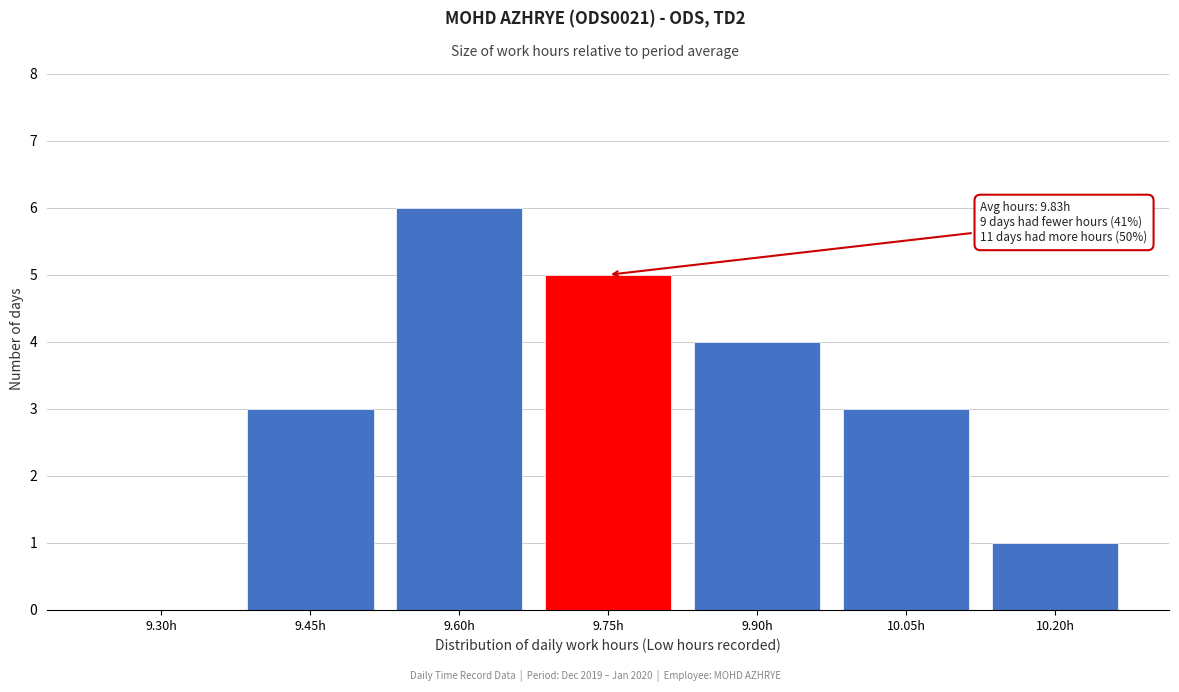

Reading left to right, what are all the values shown in this chart?

9.30h=0	9.45h=3	9.60h=6	9.75h=5	9.90h=4	10.05h=3	10.20h=1